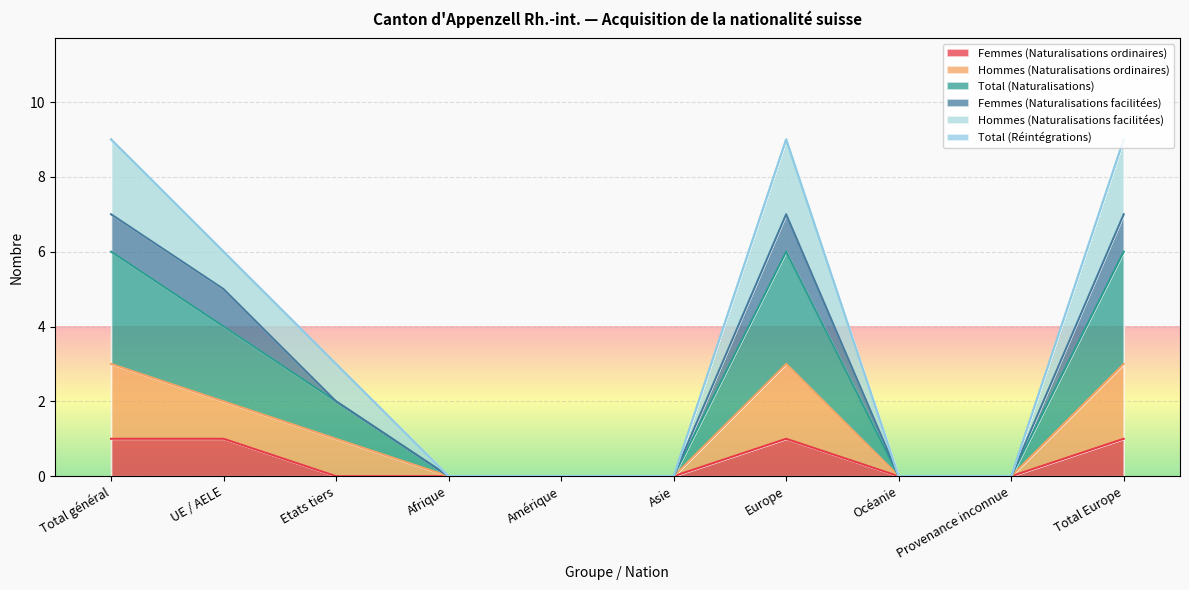

At how many categories does at least one series exceed 4?

4